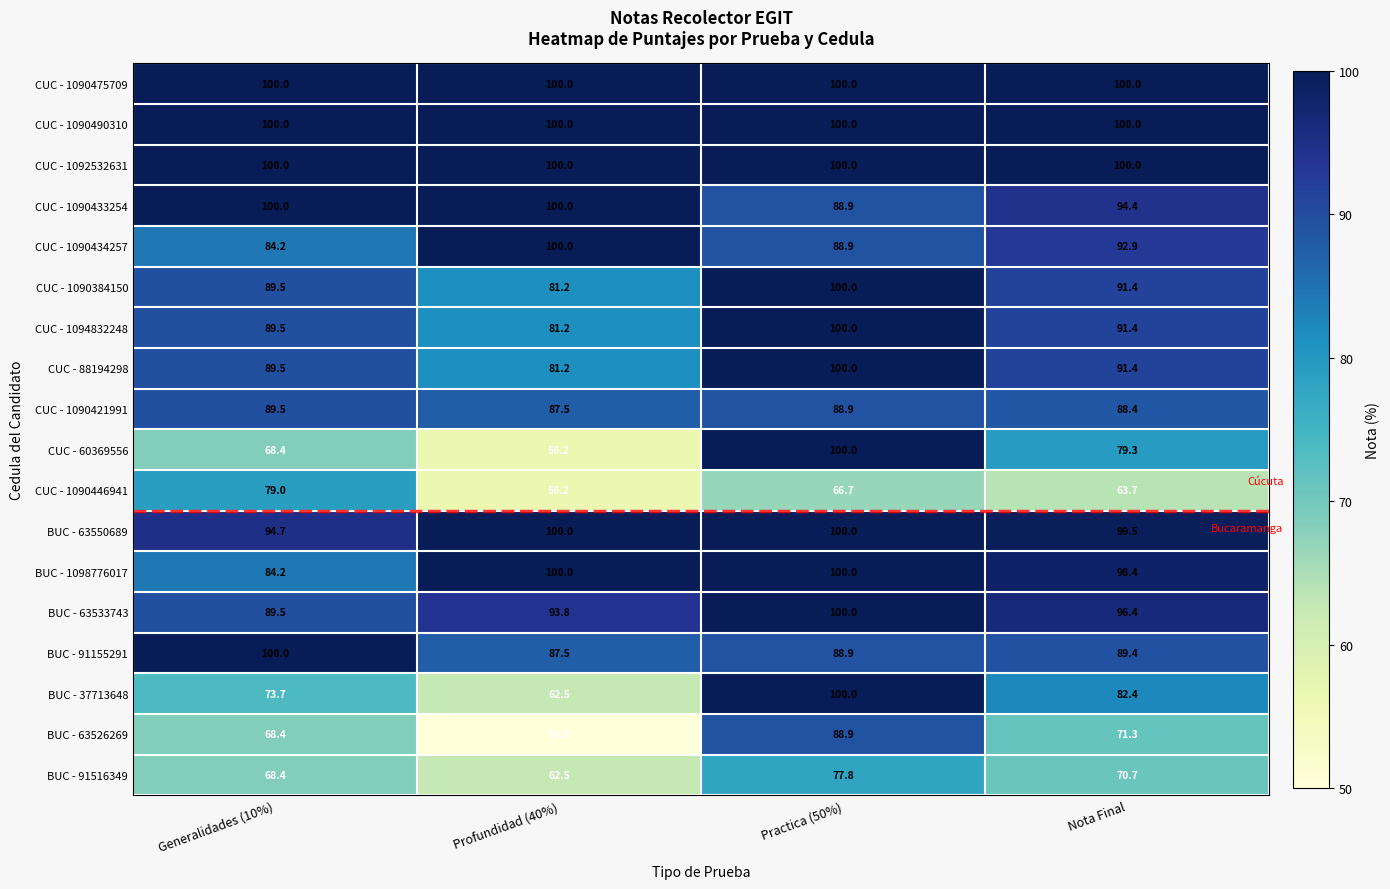

True or false: BUC - 91516349 has a value of 100.7 at Profundidad (40%).

False